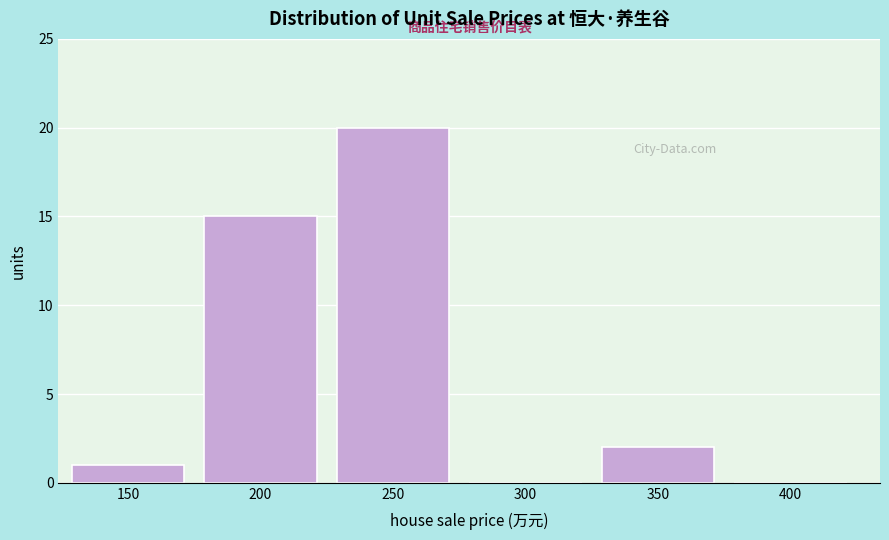

What is the sum of all values?

38